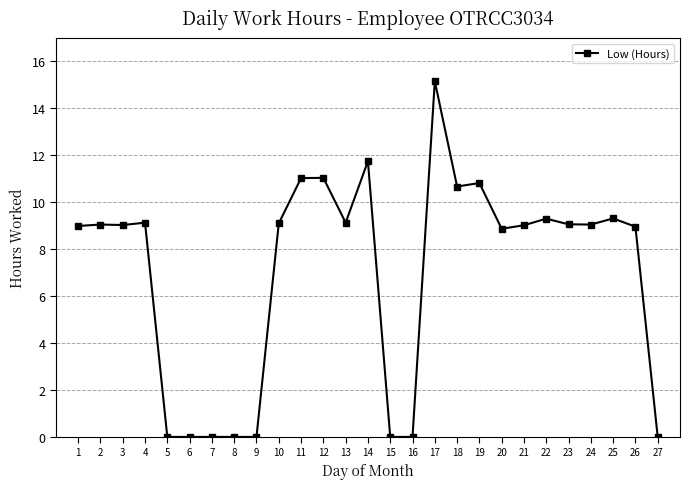

True or false: the data has more than 0 interior local peaks.

True